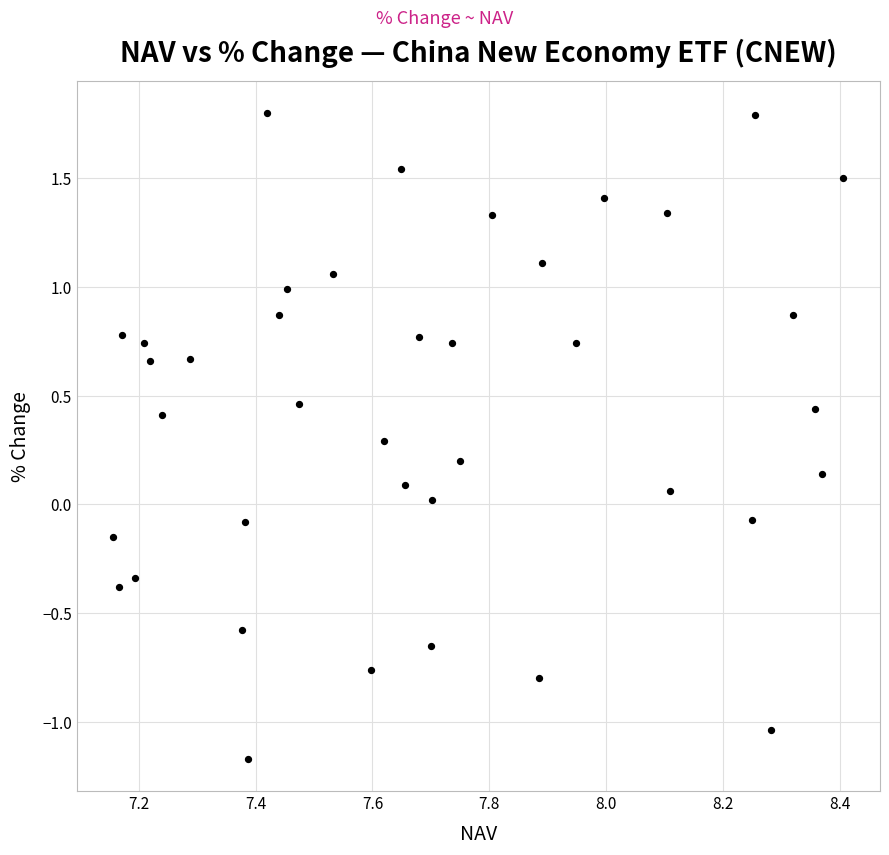

What is the range of Y values (max minus min)?

3.0